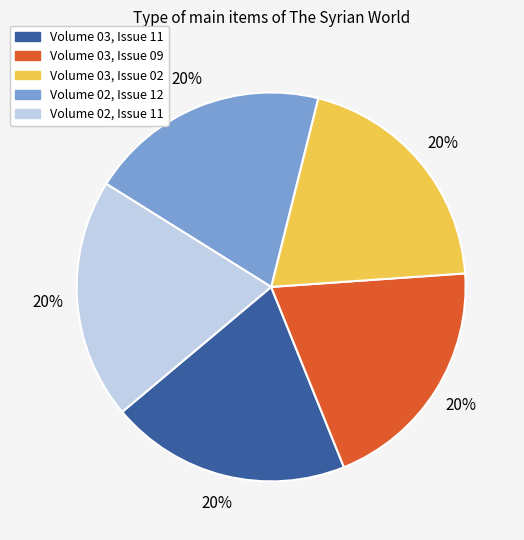

To the nearest percent, what is the combined percentage of Volume 02, Issue 12 and Volume 03, Issue 11?

40%